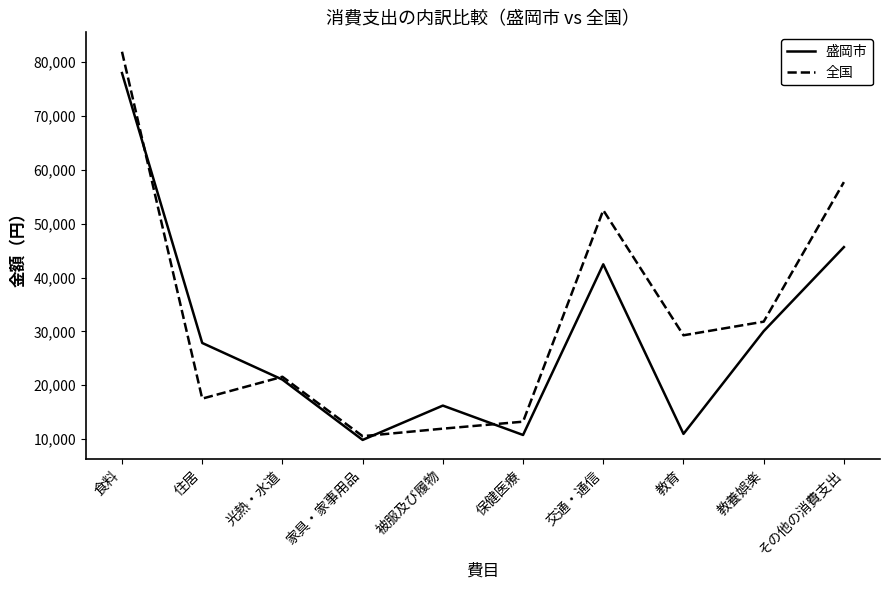

Where do 盛岡市 and 全国 first cross each other?

食料 and 住居